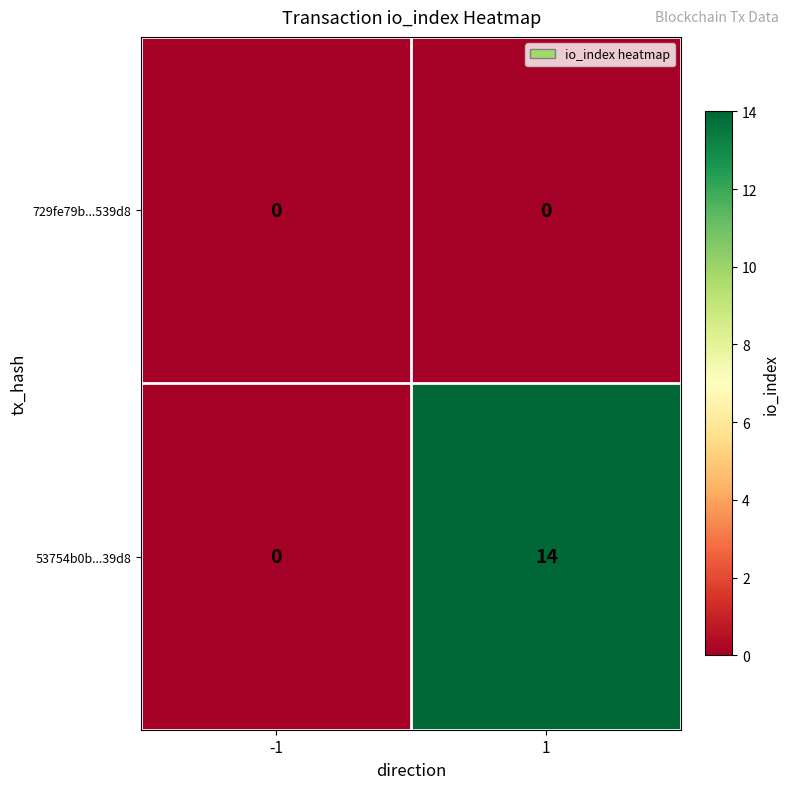

Between -1 and 1, which series saw the biggest shift?

53754b0b...39d8